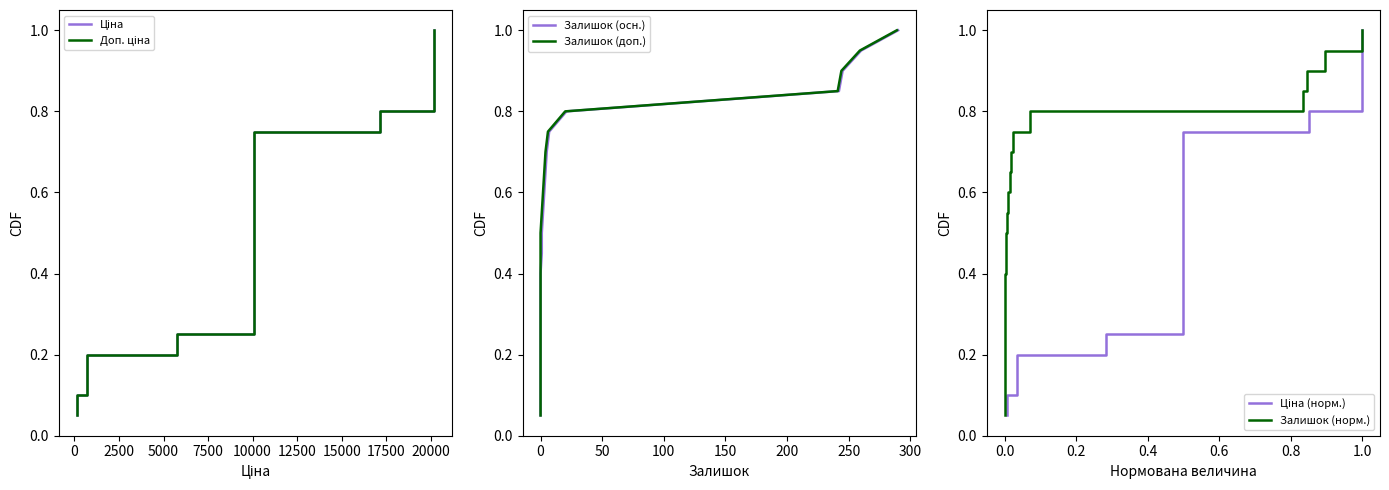

How many data points does each series have?

20